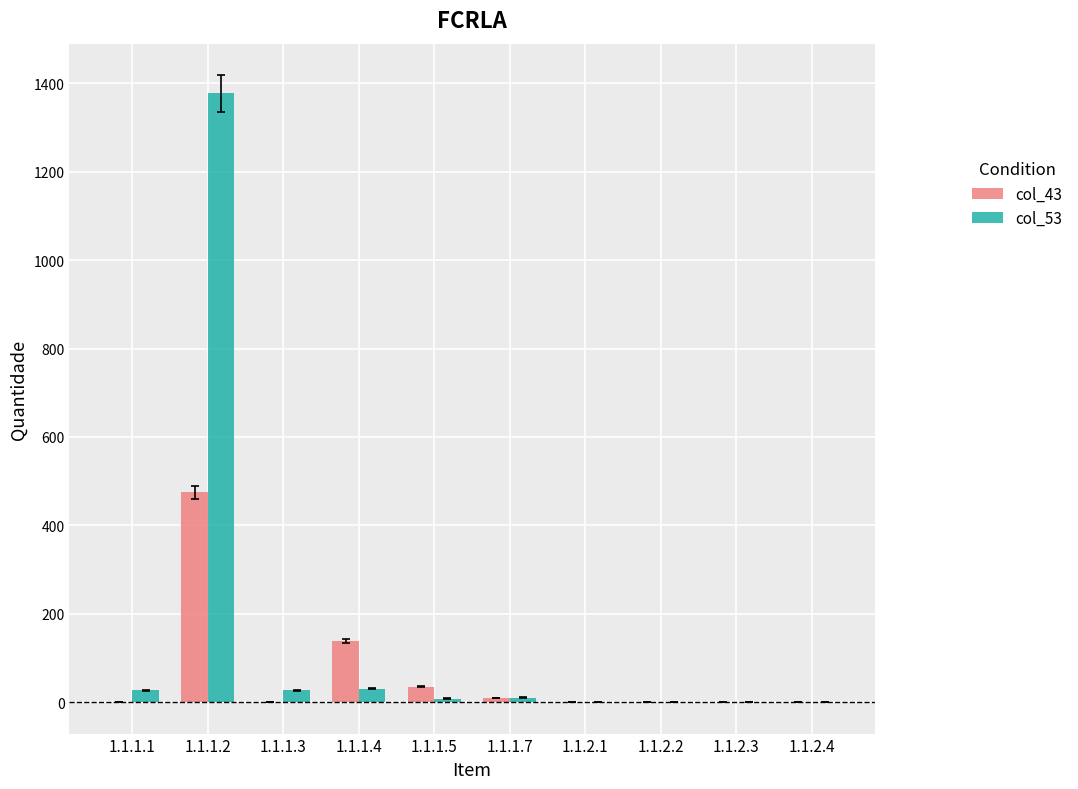

What is the sum of the col_43 values at 1.1.1.2 and 1.1.2.3?

474.7